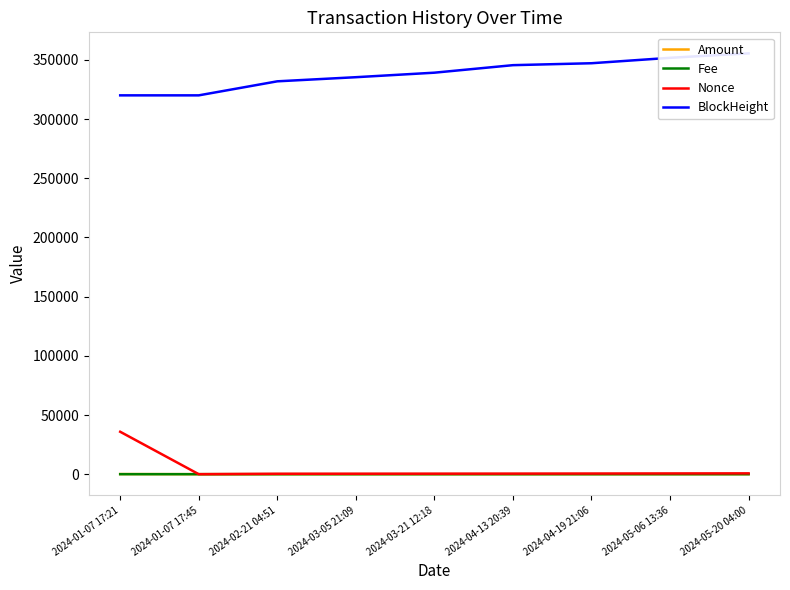

What is the spread (max minus min) of values at 2024-02-21 04:51?

331920.0